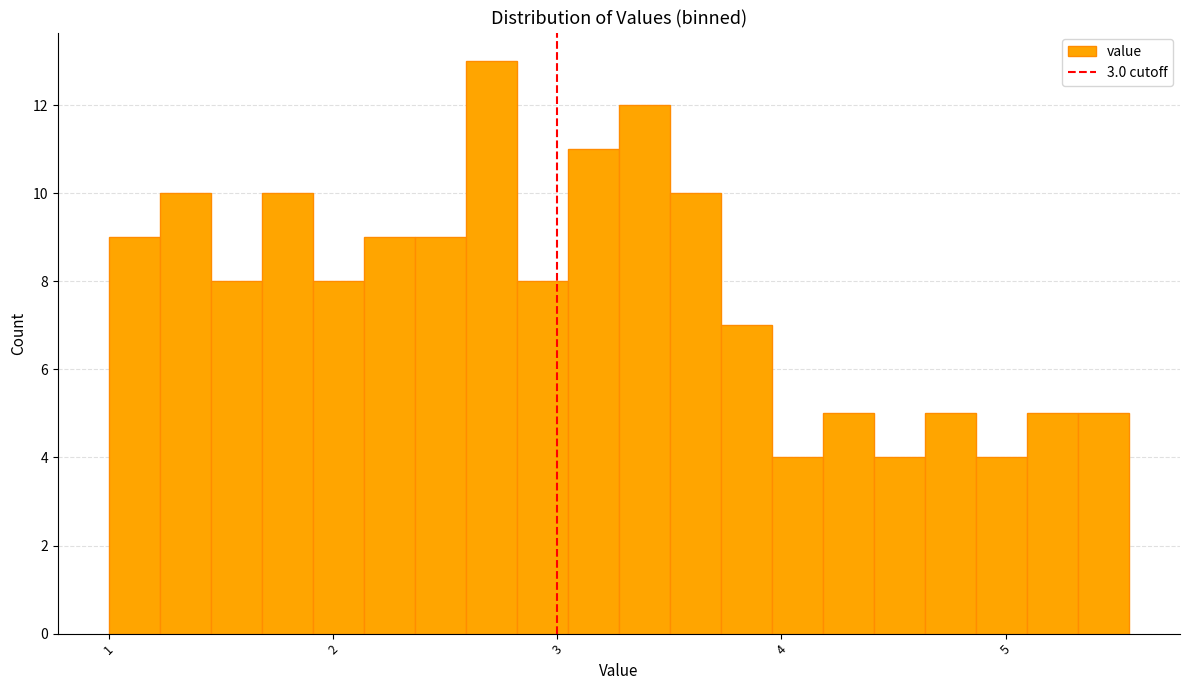

Read against the x-axis, roughly where is the centre of the tallest bar?

2.7